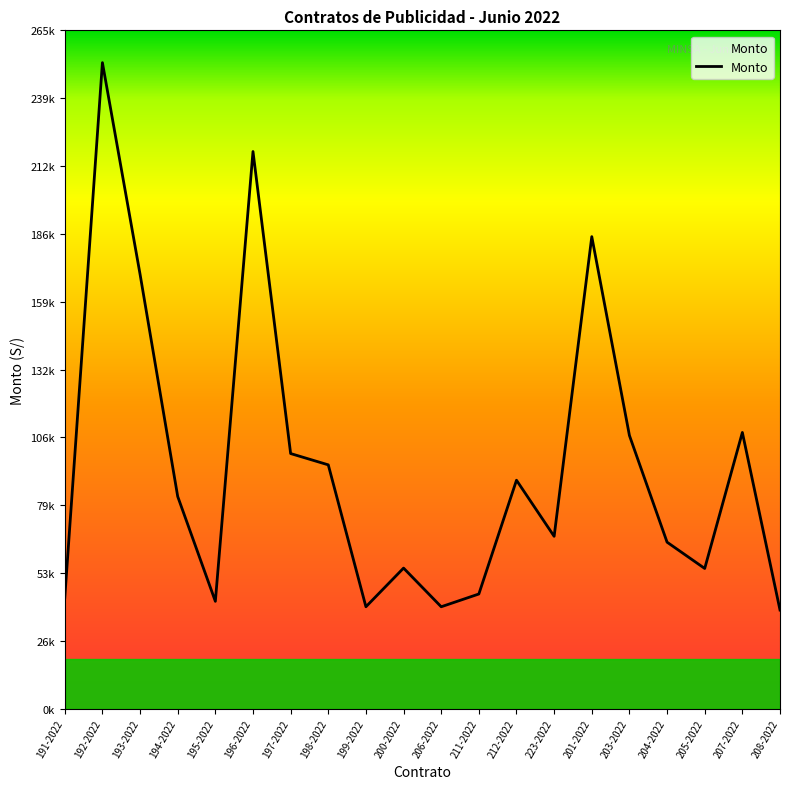

Does the chart display data point markers on the line(s)?

No